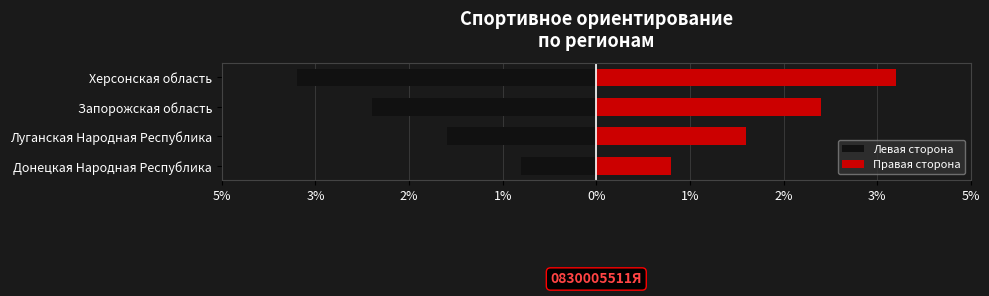

How many values in the Левая сторона series are below -2?

2